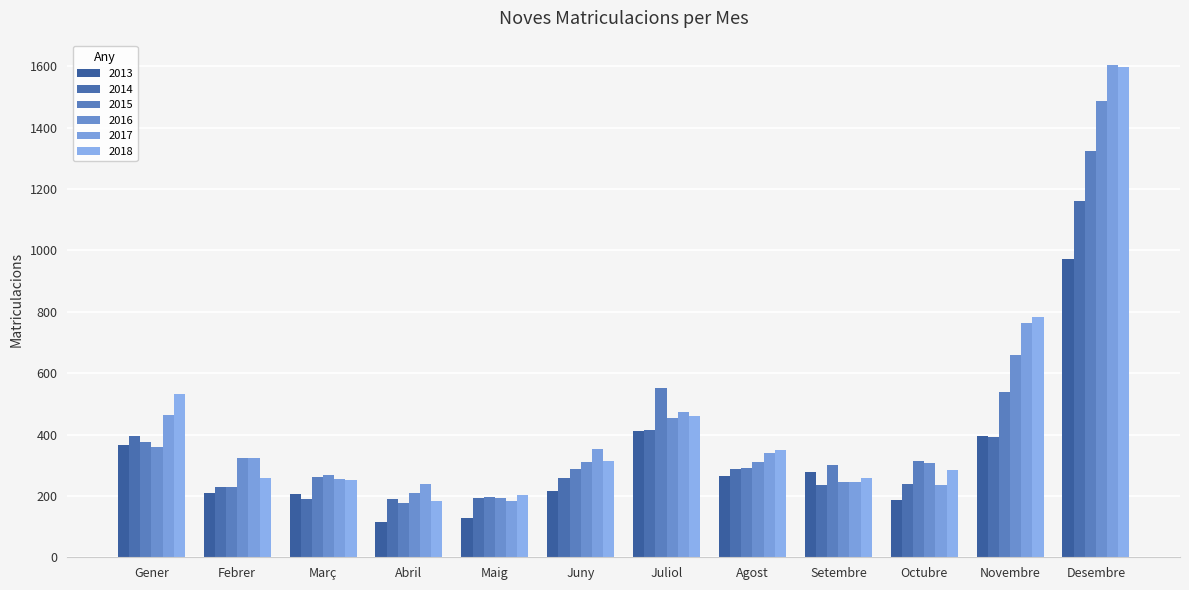

Which series has the largest total across all categories?

2017